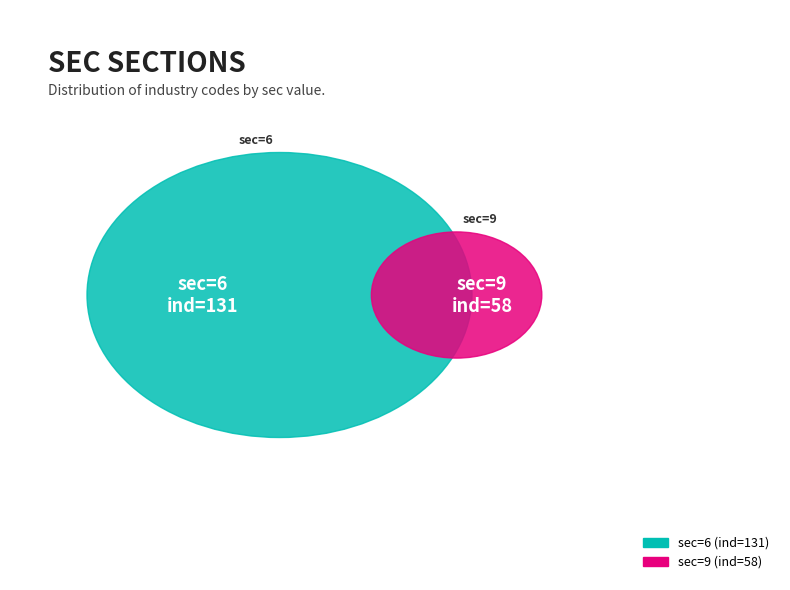

True or false: 6 accounts for 82% of the total.

False